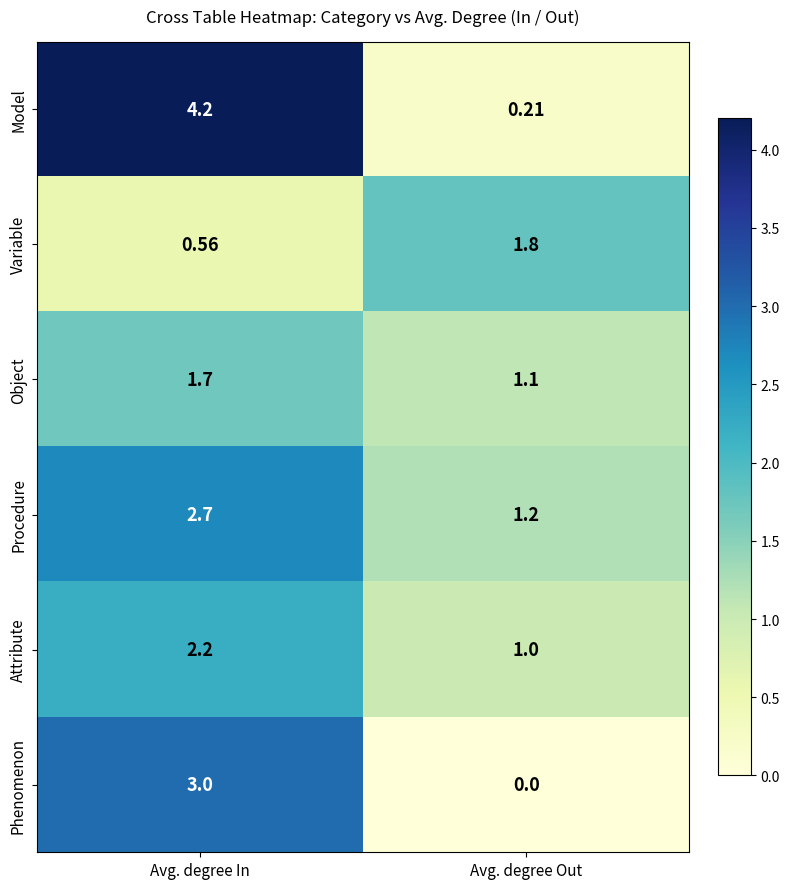

Which label corresponds to the smallest value in the chart?

Avg. degree Out